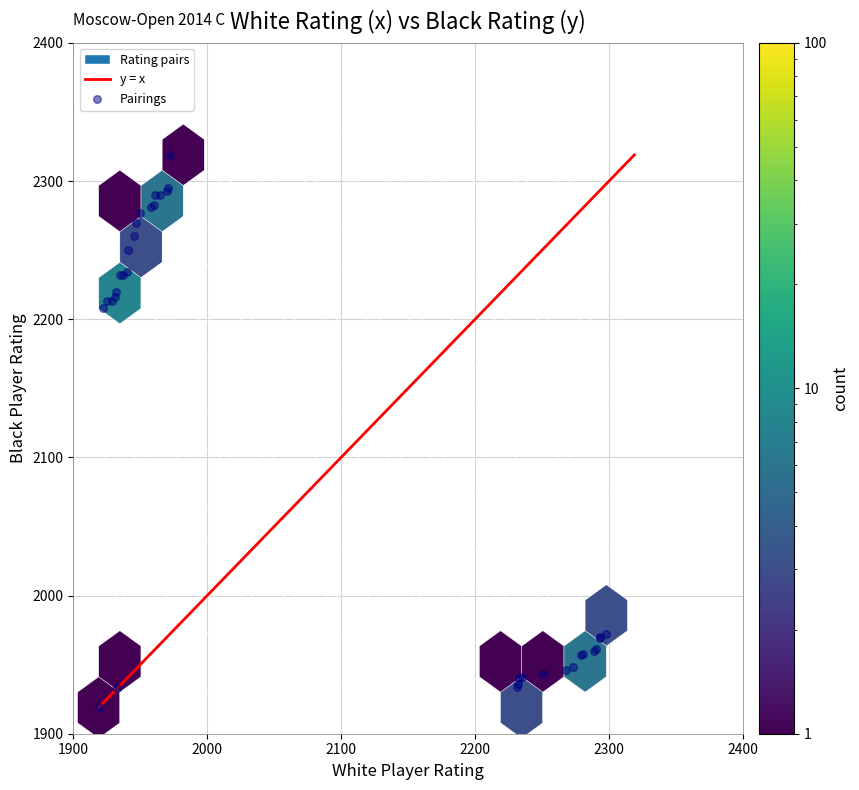

What Y value in the scatter plot is closest to 2119?

2208